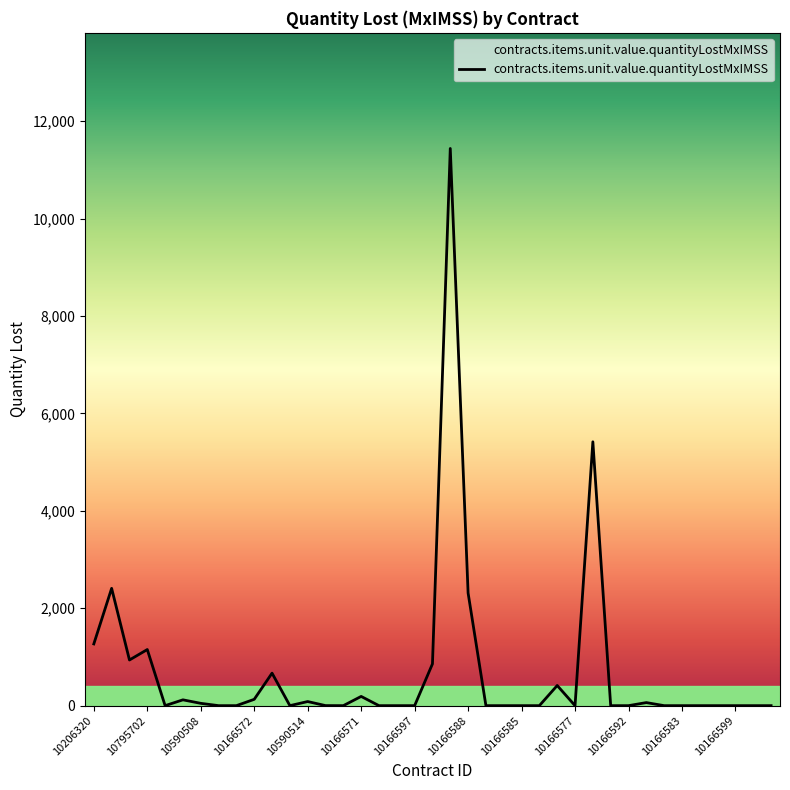

The value at 10166596 is -5231.6. True or false?

False